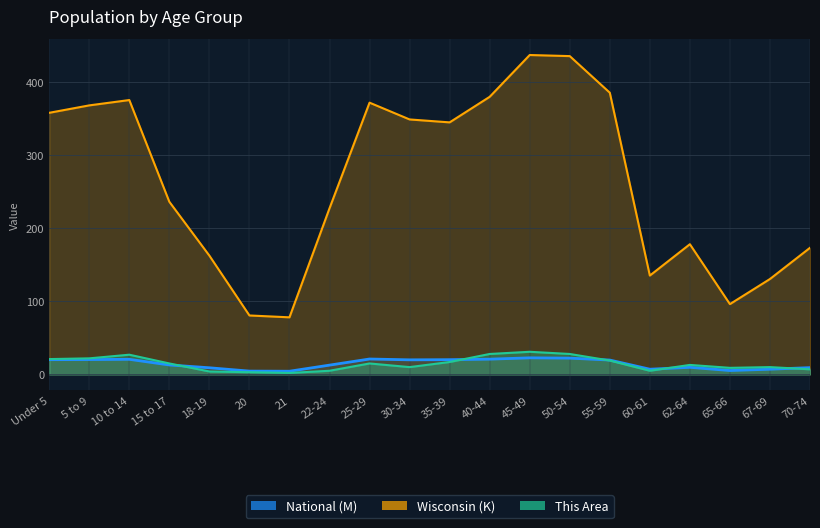

Reading left to right, list all the values displayed in this chart.

This Area: Under 5=21.0	5 to 9=22.0	10 to 14=27.0	15 to 17=15.0	18-19=4.0	20=3.0	21=2.0	22-24=5.0	25-29=15.0	30-34=10.0	35-39=17.0	40-44=28.0	45-49=31.0	50-54=28.0	55-59=19.0	60-61=5.0	62-64=13.0	65-66=9.0	67-69=10.0	70-74=7.0
Wisconsin: Under 5=358.4	5 to 9=368.6	10 to 14=375.9	15 to 17=236.5	18-19=162.7	20=80.8	21=78.2	22-24=227.6	25-29=372.3	30-34=349.3	35-39=345.3	40-44=380.3	45-49=437.6	50-54=436.1	55-59=386.0	60-61=135.4	62-64=178.4	65-66=96.3	67-69=130.7	70-74=173.5
National: Under 5=20.2	5 to 9=20.3	10 to 14=20.7	15 to 17=13.0	18-19=9.1	20=4.5	21=4.4	22-24=12.7	25-29=21.1	30-34=20.0	35-39=20.2	40-44=20.9	45-49=22.7	50-54=22.3	55-59=19.7	60-61=7.1	62-64=9.7	65-66=5.3	67-69=7.1	70-74=9.3